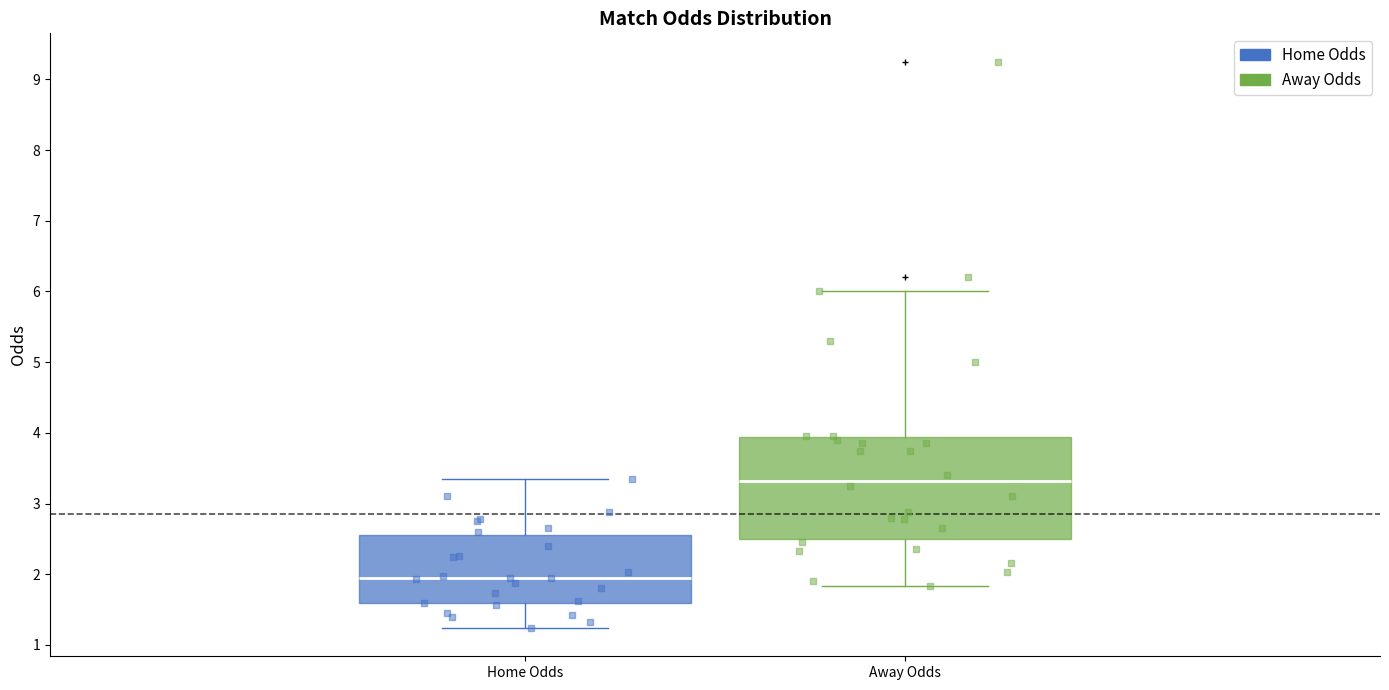

Reading left to right, transcribe this box plot: for each box, give where its median line is, the range the box spans, and where its two whiskers end, as read against the y-axis. The values are not printed on the chart, so give them approximately, as read against the axis.

Home Odds: median 2.0, box 1.6 to 2.6, whiskers 1.2 to 3.4
Away Odds: median 3.3, box 2.5 to 3.9, whiskers 1.8 to 6.0